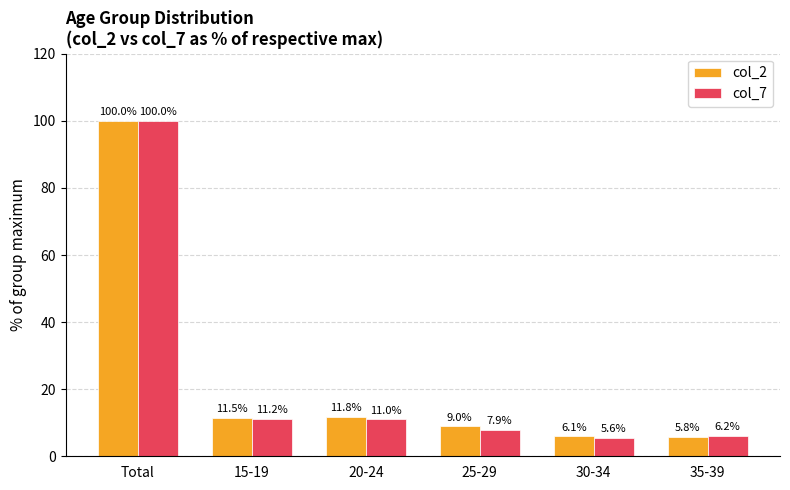

Which series changed the most between 20-24 and 25-29?

col_7